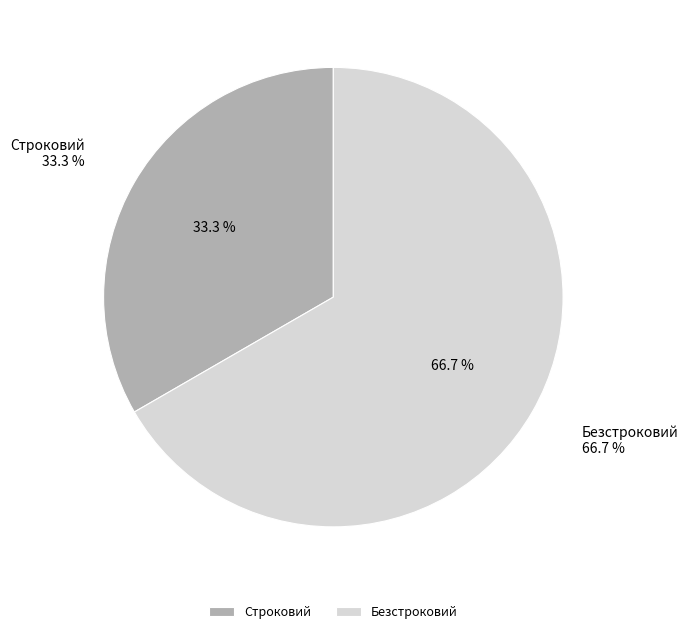

What percentage is NOT represented by Безстроковий?

33.3%